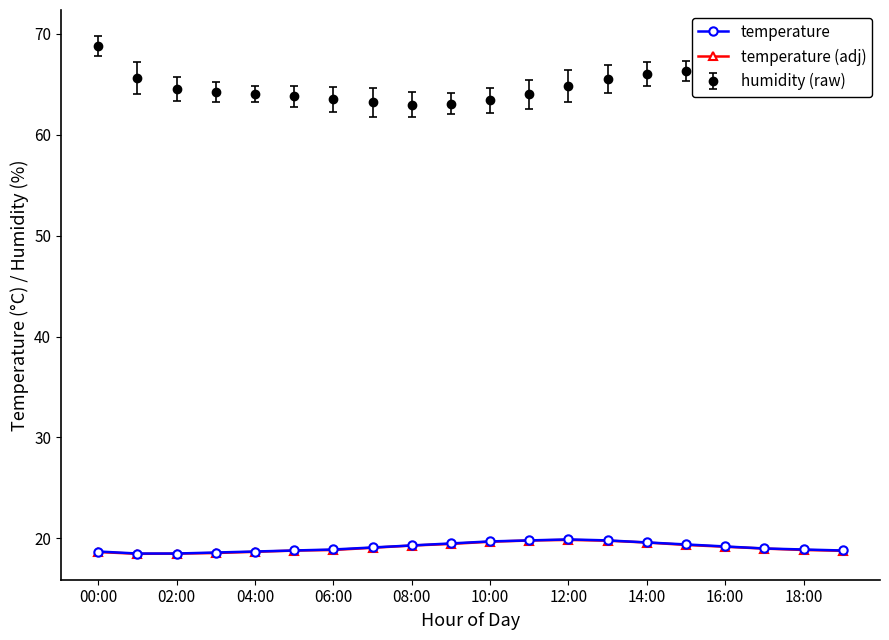

What is the value of the humidity (raw) point at the 1st from the left?

68.8